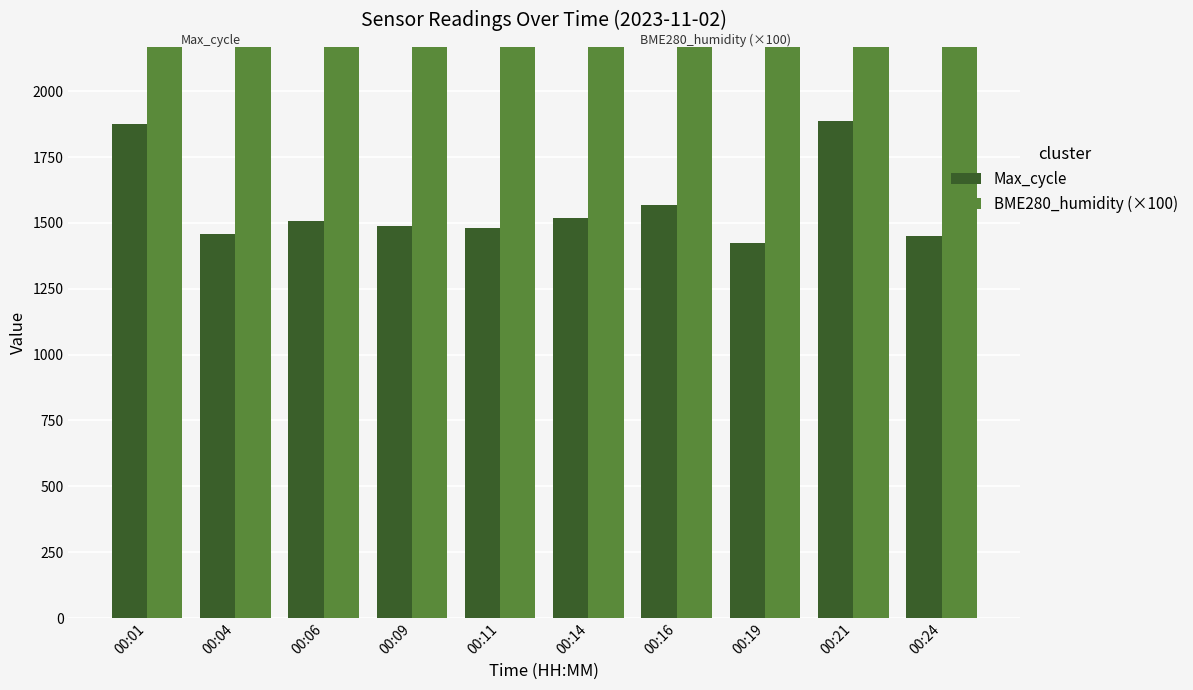

At which category is the sum across all series the highest?

00:21